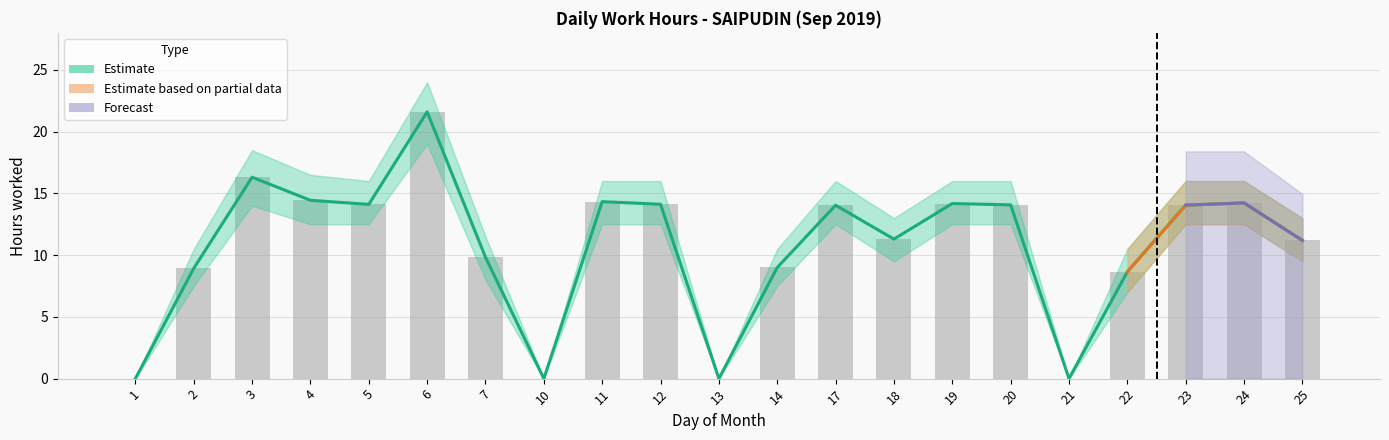

How many groups of bars are there?

21